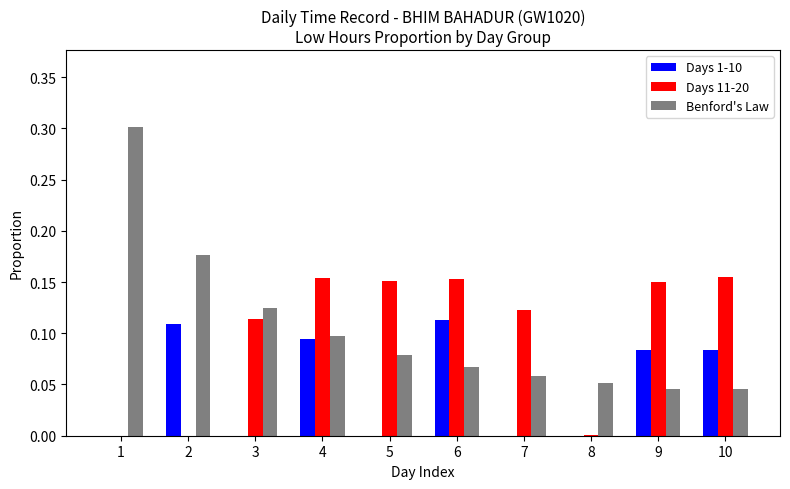

Between 6 and 9, which series saw the biggest shift?

Days 1-10